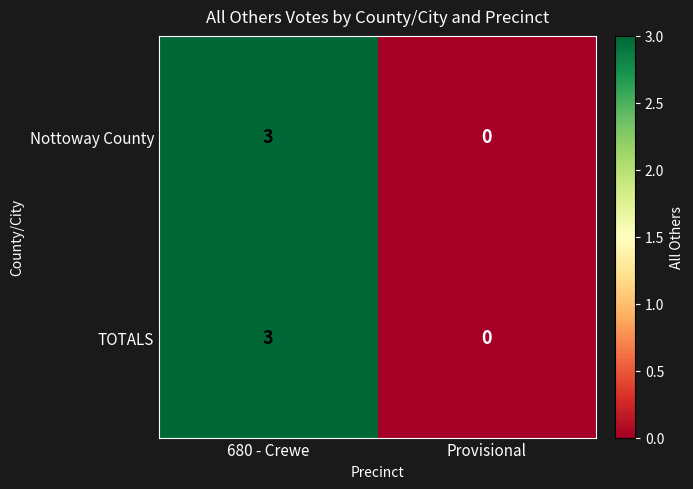

Reading left to right, transcribe all the data shown in this chart.

Nottoway County: 3	0
TOTALS: 3	0